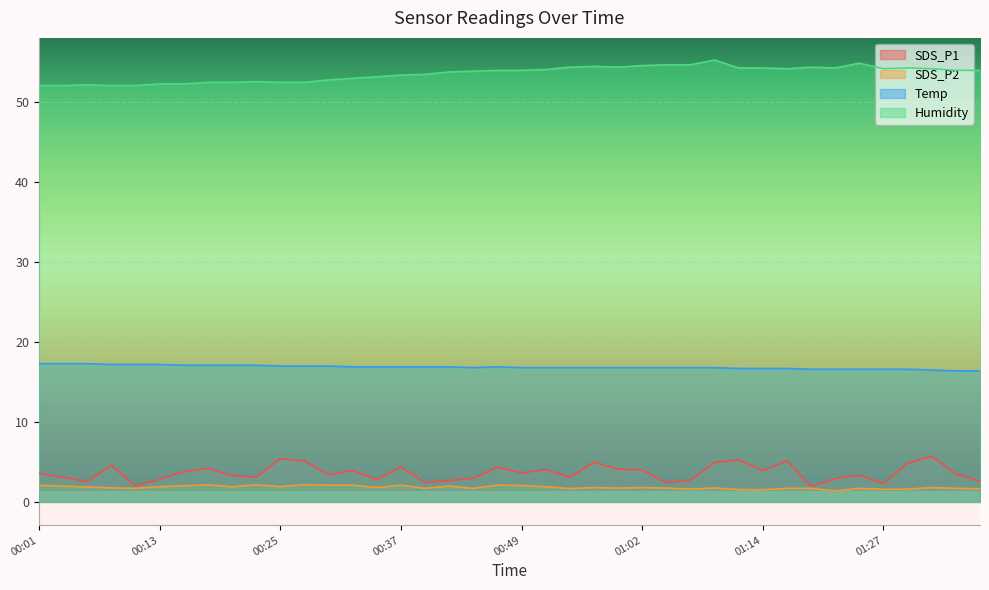

What position from the right is 00:28?

29